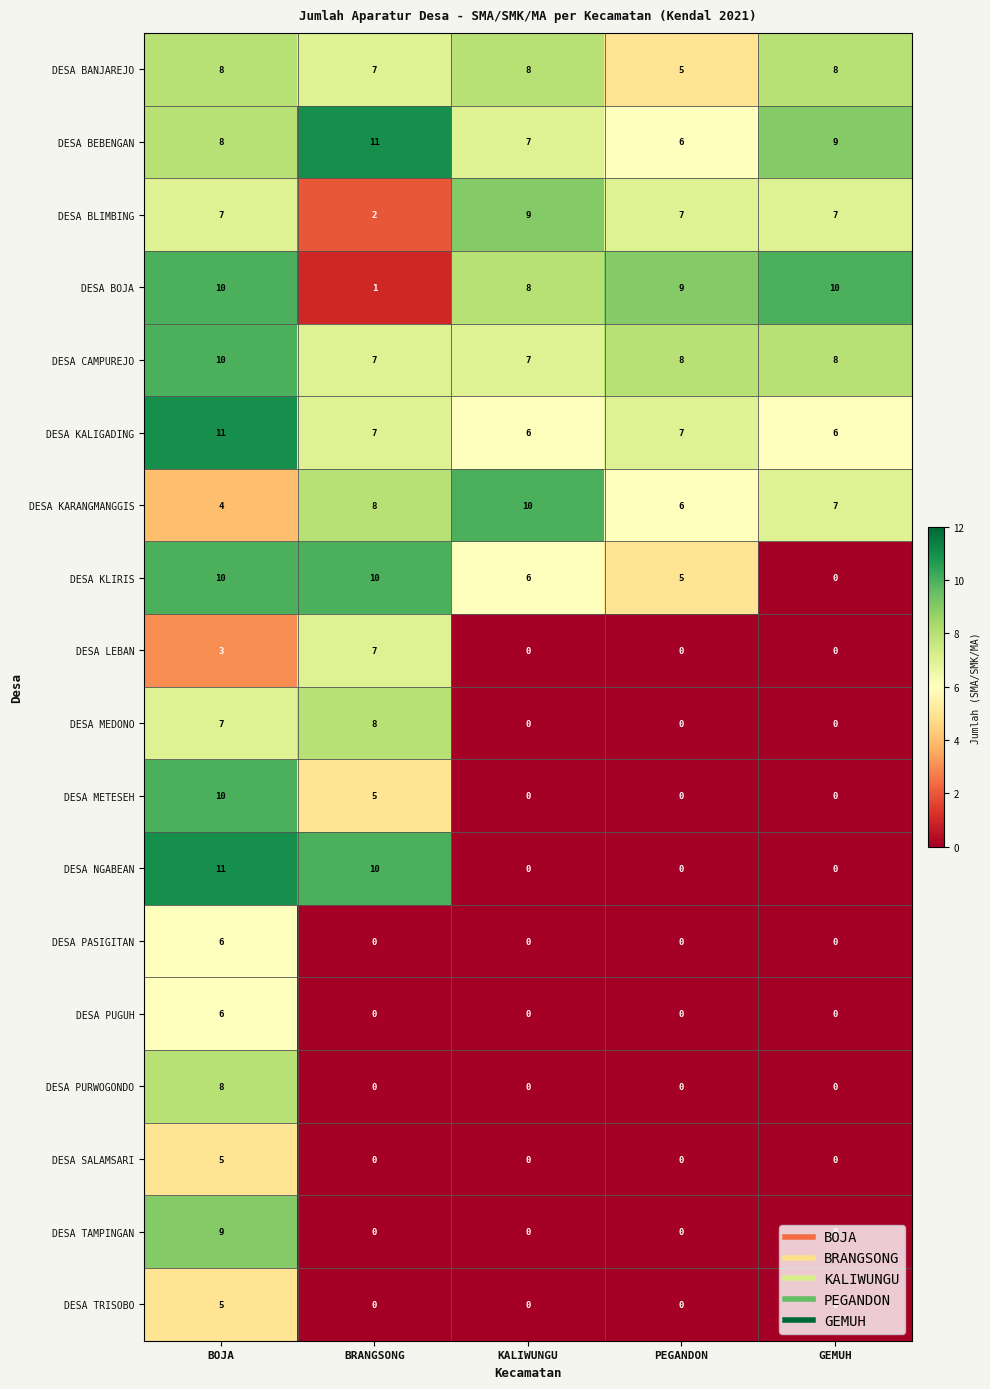

The DESA PASIGITAN series shows 0 at GEMUH. True or false?

True